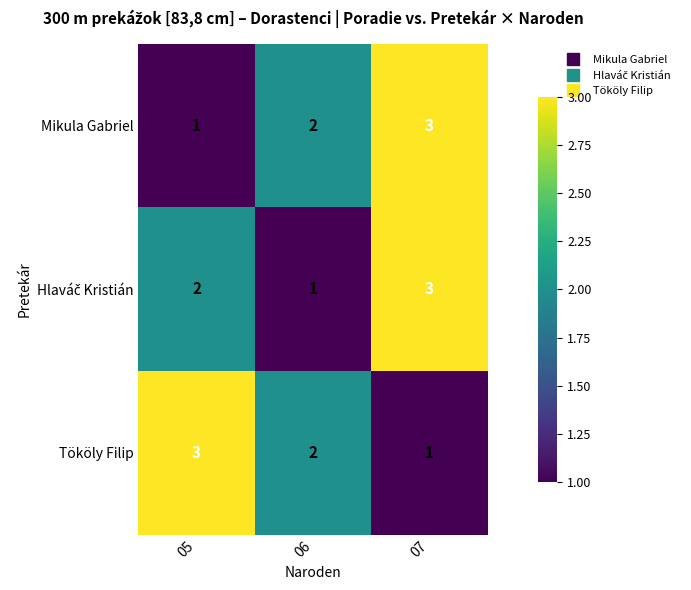

What is the sum of all Mikula Gabriel values?

6